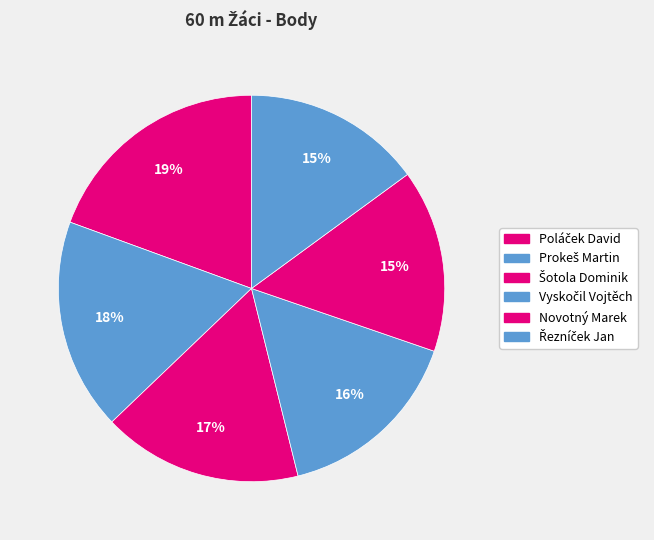

Which category has the smallest portion of the pie?

Řezníček Jan